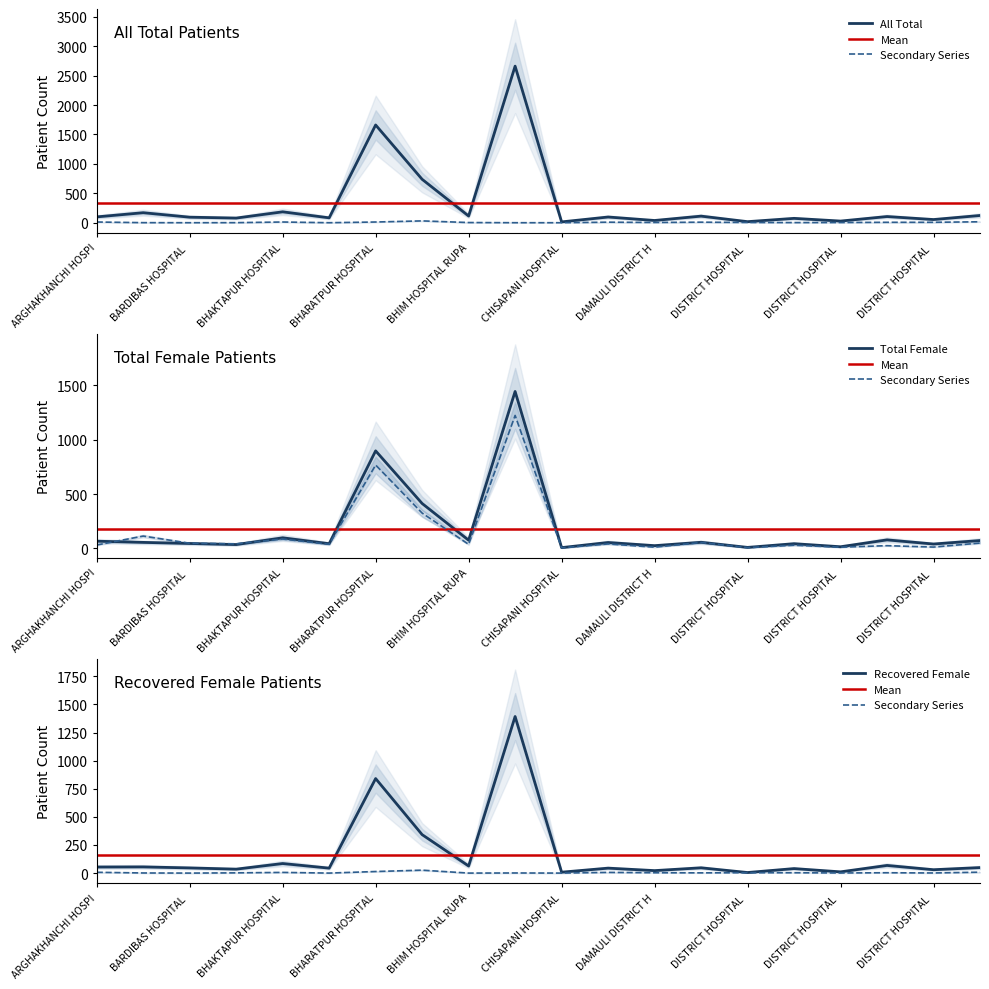

How many interior local valleys does the Total_Female series have?

8